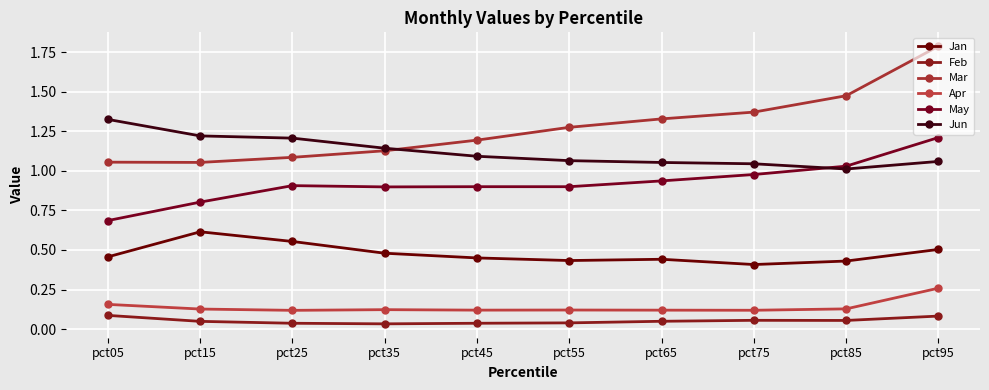

What is the value of the Jan point at the 1st from the left?

0.5